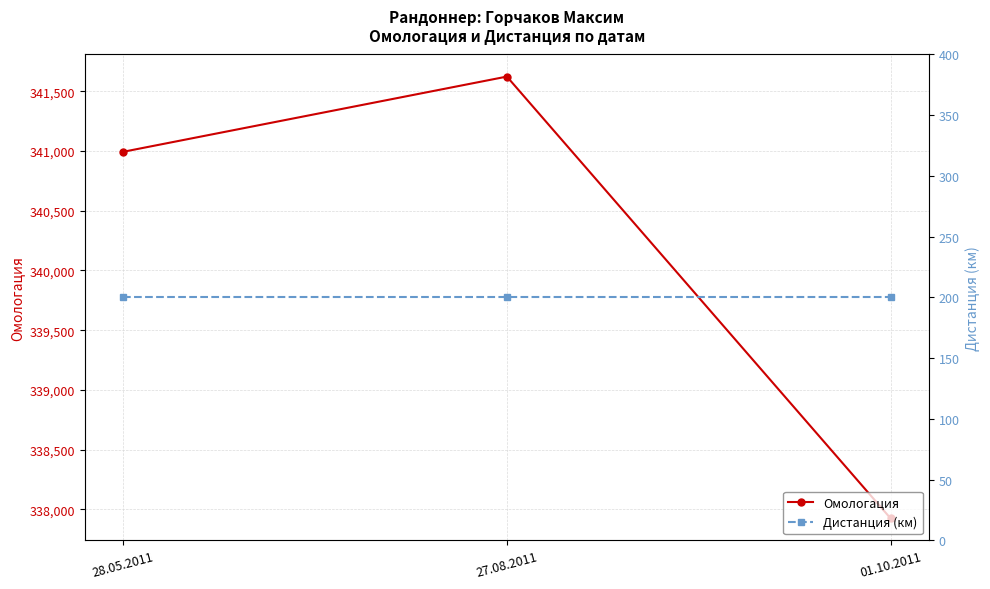

Rank the categories by Омологация value from lowest to highest.

01.10.2011, 28.05.2011, 27.08.2011